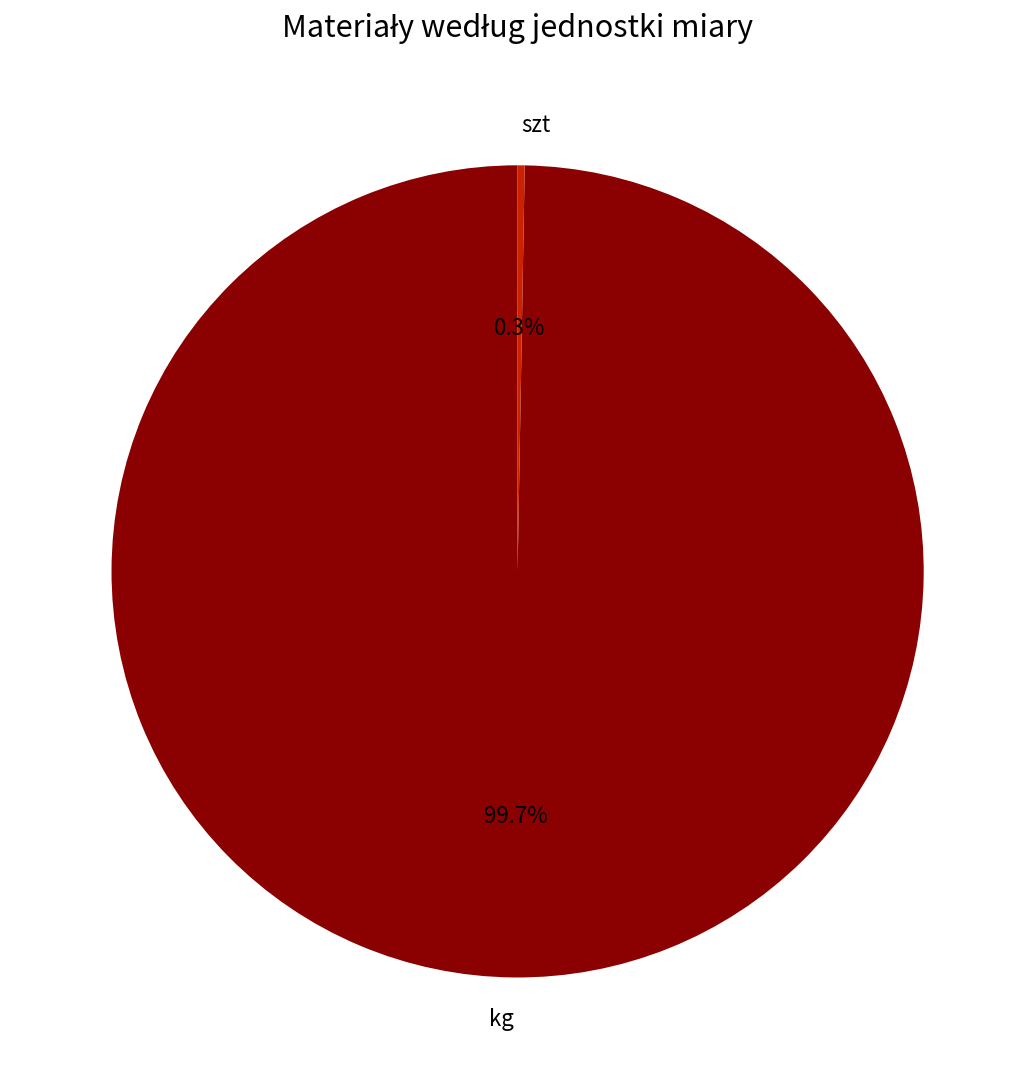

To the nearest percent, what is the difference between the szt and kg slice percentages?

99%